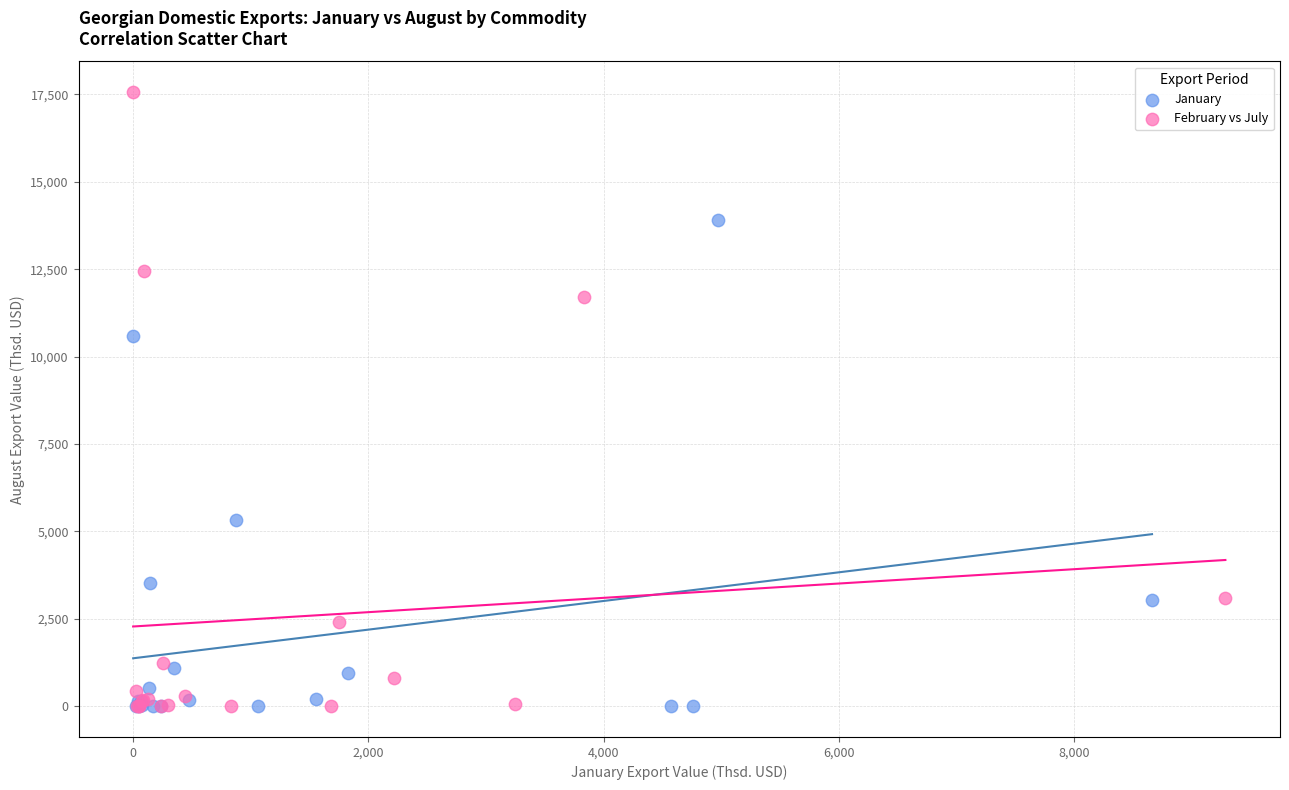

Which series contains the highest Y value?

February vs July